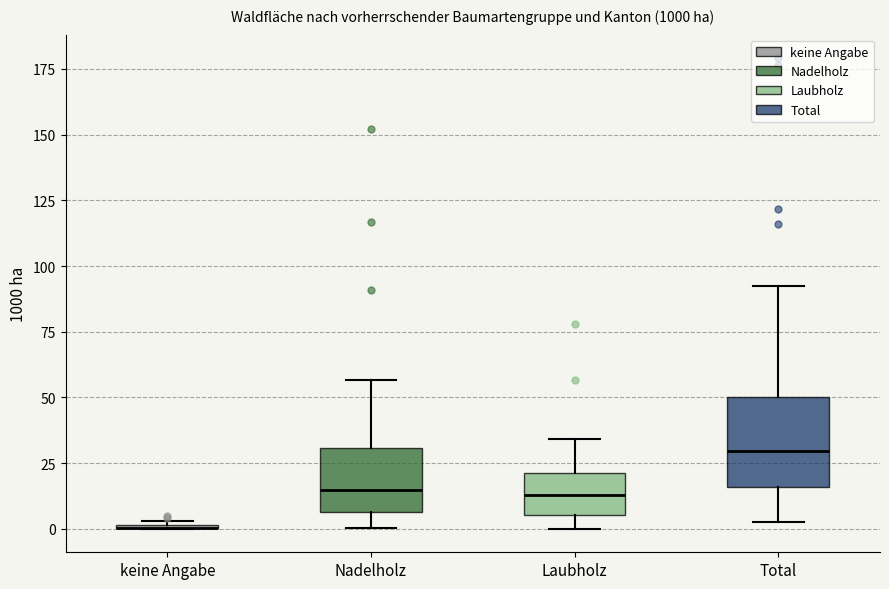

Reading left to right, transcribe this box plot: for each box, give where its median line is, the range the box spans, and where its two whiskers end, as read against the y-axis. The values are not printed on the chart, so give them approximately, as read against the axis.

keine Angabe: box collapsed to a line at 0, whiskers 0 to 5
Nadelholz: median 15, box 5 to 30, whiskers 0 to 55
Laubholz: median 15, box 5 to 20, whiskers 0 to 35
Total: median 30, box 15 to 50, whiskers 5 to 90